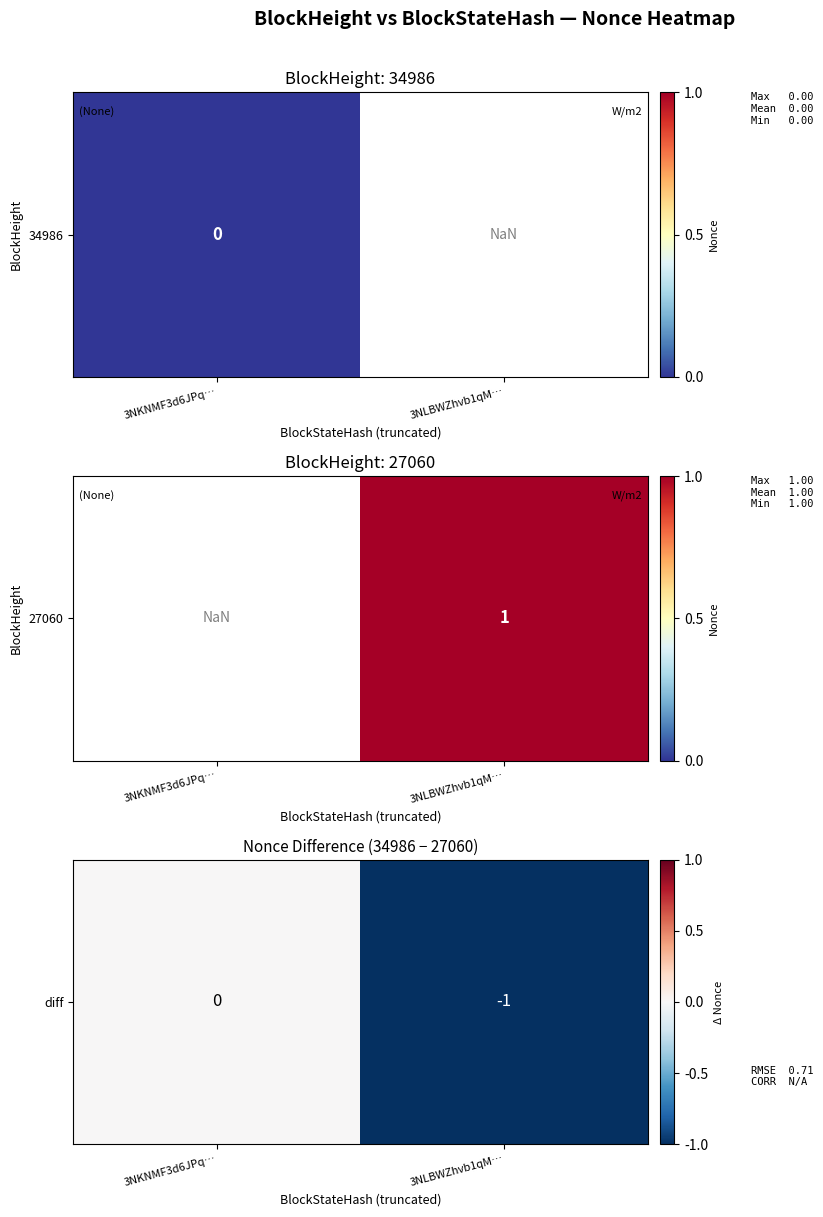

Which has a higher value, 3NKNMF3d6JPq… or 3NLBWZhvb1qM…?

3NKNMF3d6JPq…